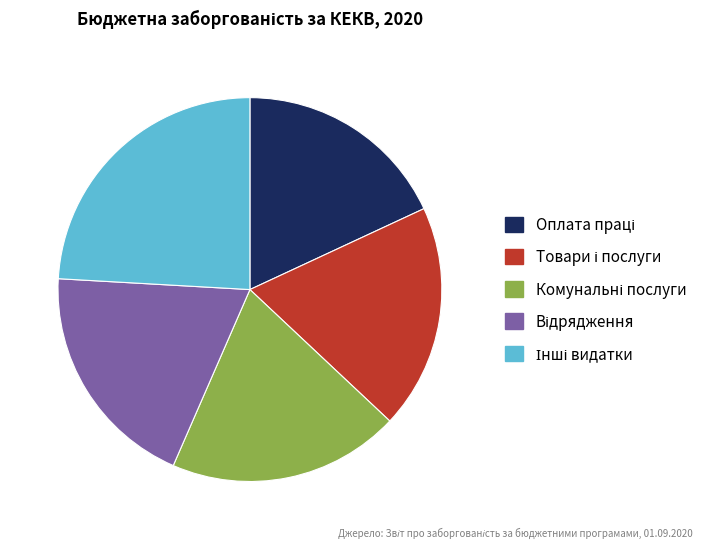

Is there a majority slice in this chart?

No